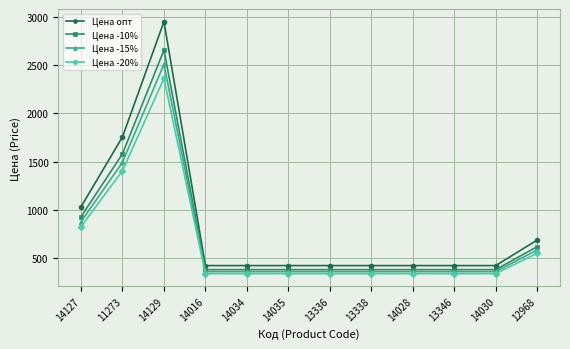

True or false: Цена -20% and Цена -10% cross at least once.

False